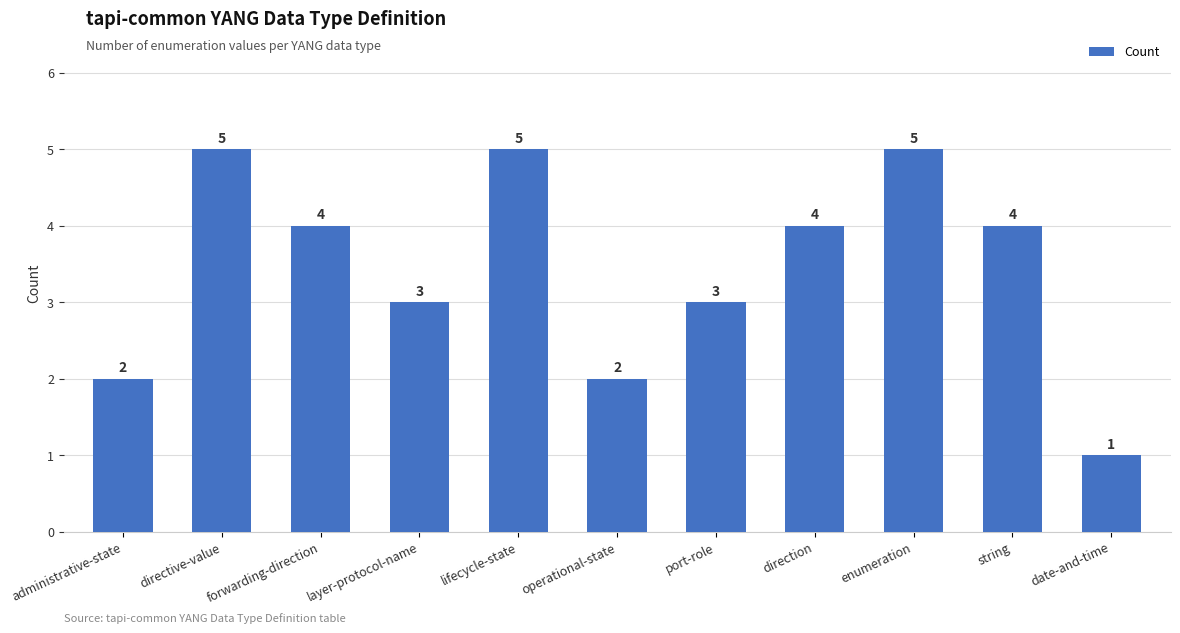

What is the sum of the values at forwarding-direction and administrative-state?

6